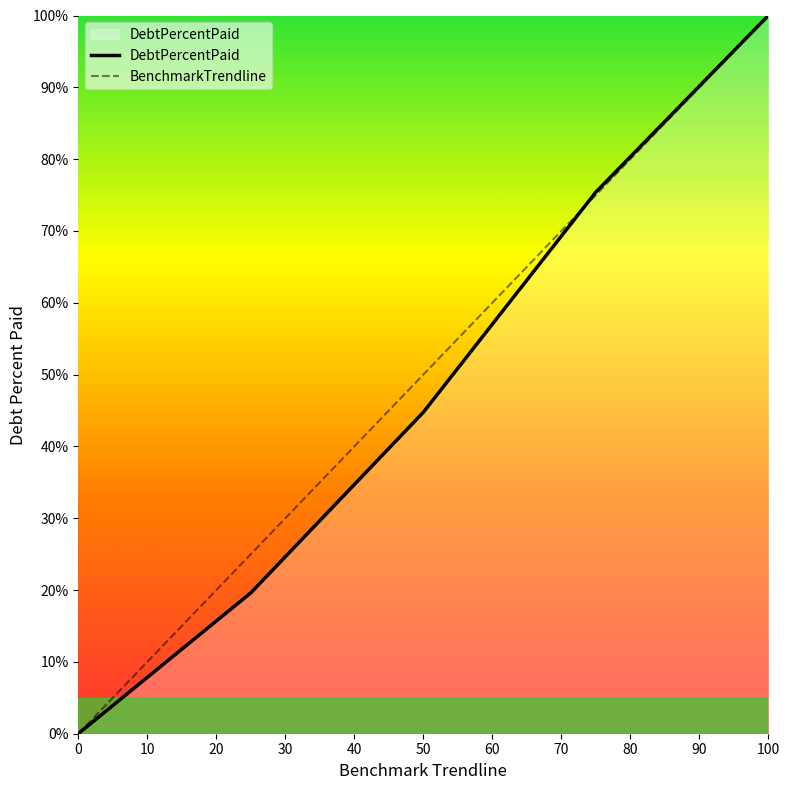

How many lines are shown in the chart?

2